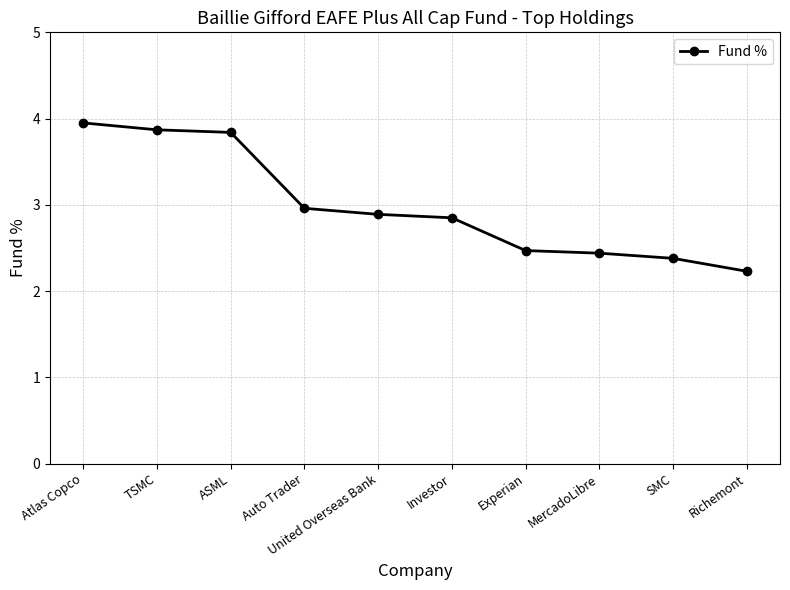

Reading right to left, extract all data points from this chart.

Richemont=2.2	SMC=2.4	MercadoLibre=2.4	Experian=2.5	Investor=2.9	United Overseas Bank=2.9	Auto Trader=3.0	ASML=3.8	TSMC=3.9	Atlas Copco=4.0